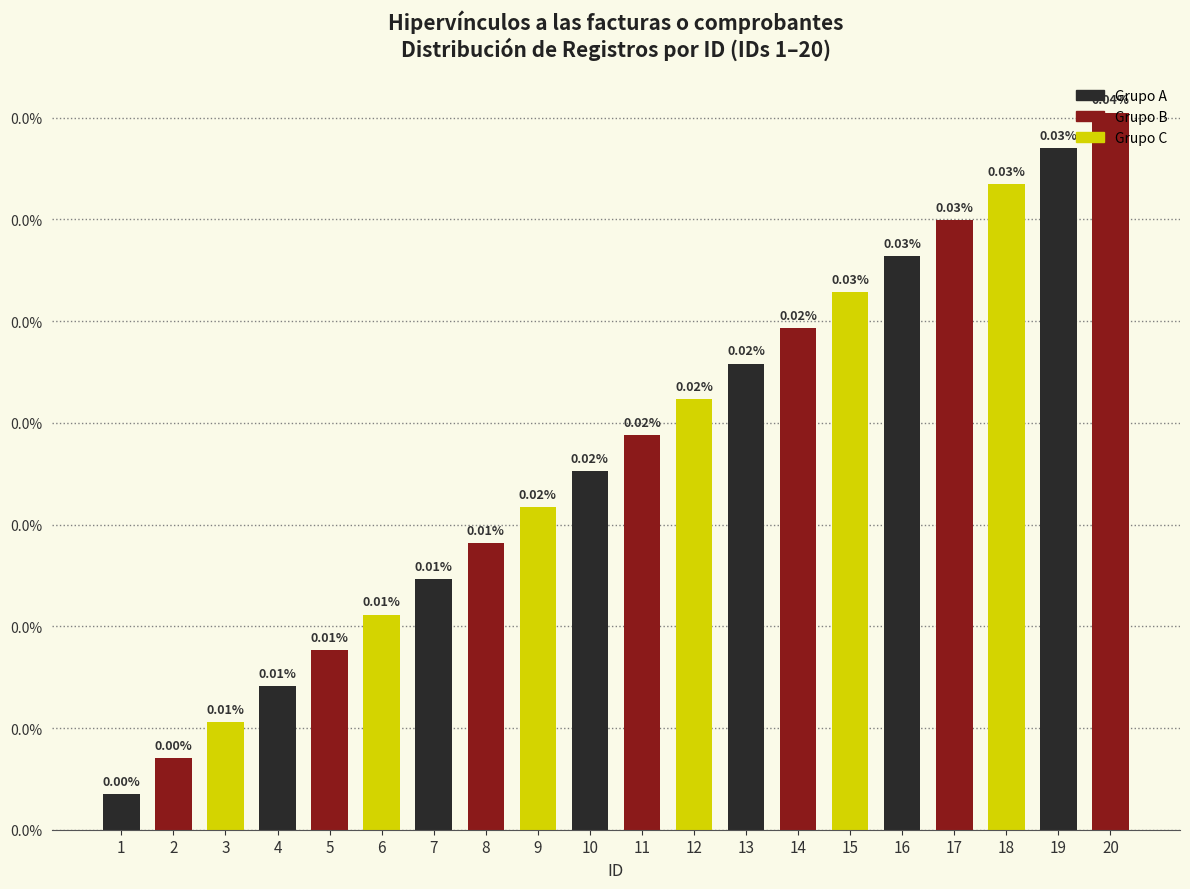

Does the chart contain any negative values?

No